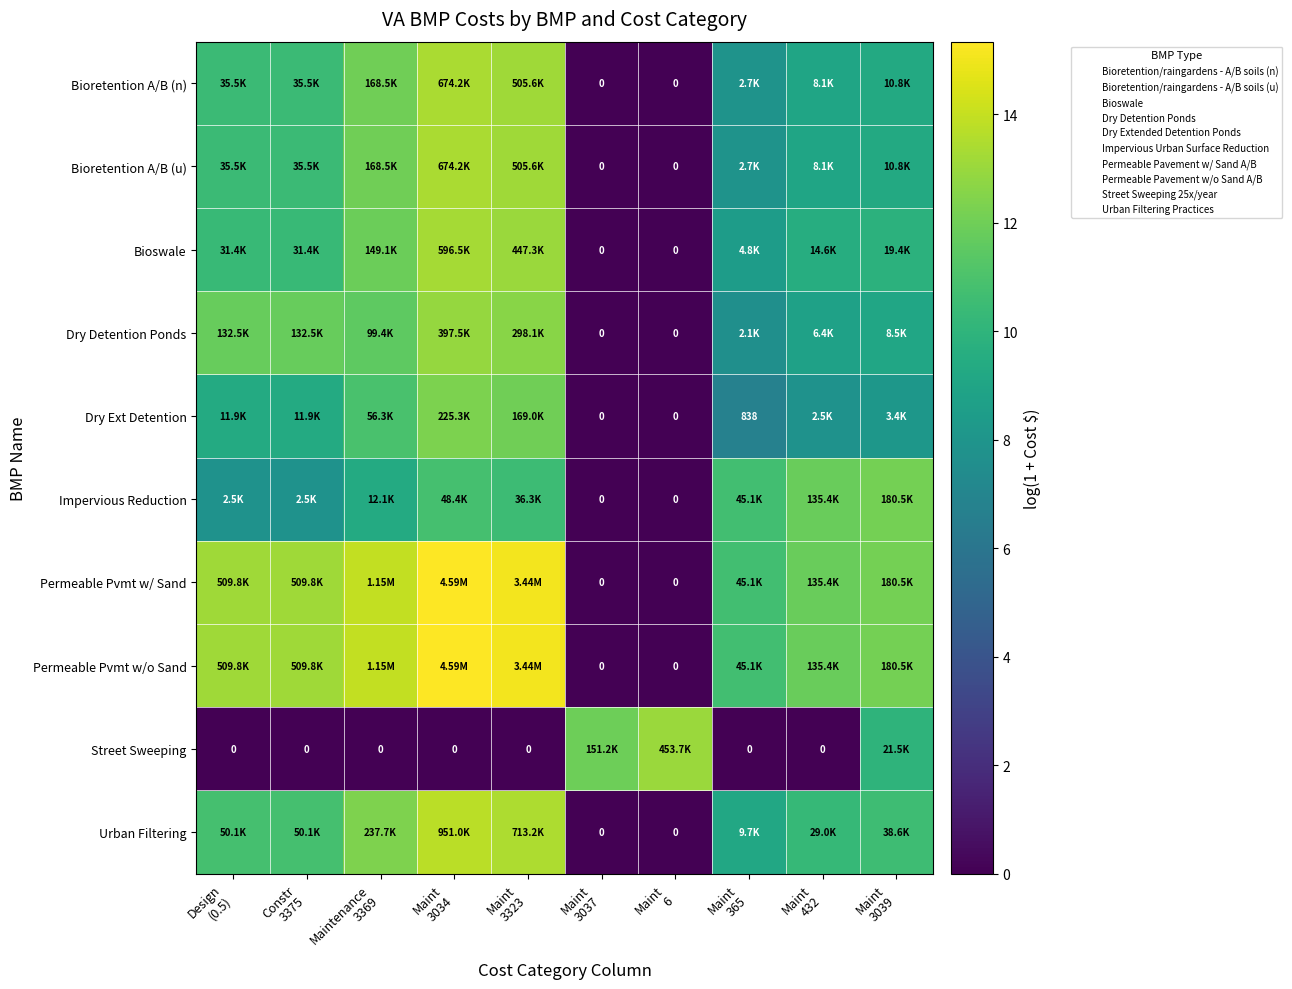

Which category has the lowest value in the Street Sweeping series?

Design (0.5)